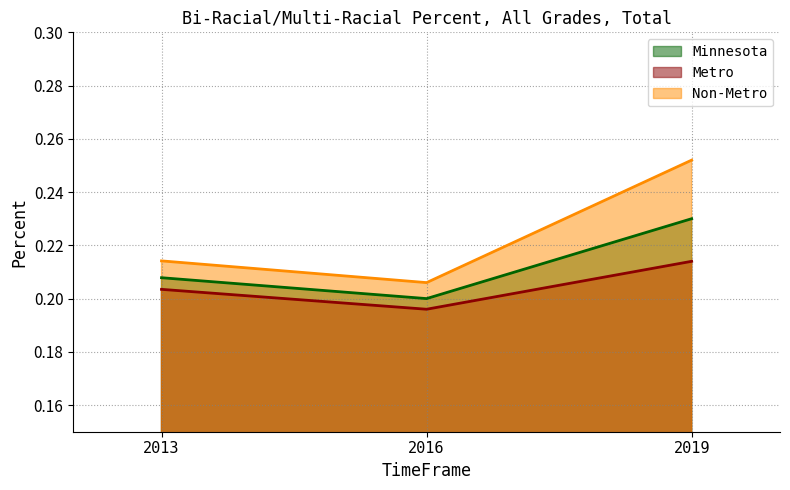

Reading left to right, transcribe all the data shown in this chart.

Minnesota: 2013=0.2	2016=0.2	2019=0.2
Metro: 2013=0.2	2016=0.2	2019=0.2
Non-Metro: 2013=0.2	2016=0.2	2019=0.3